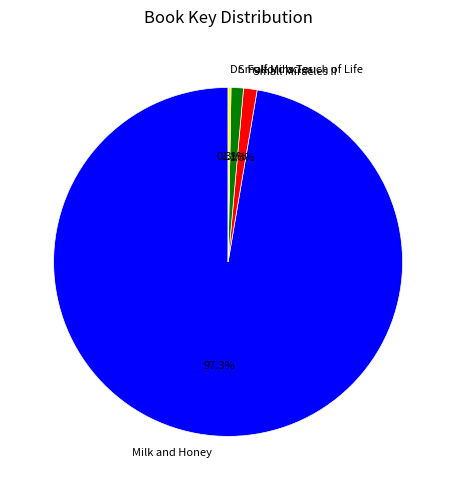

To the nearest percent, what percentage of the pie is Small Miracles II?

1%